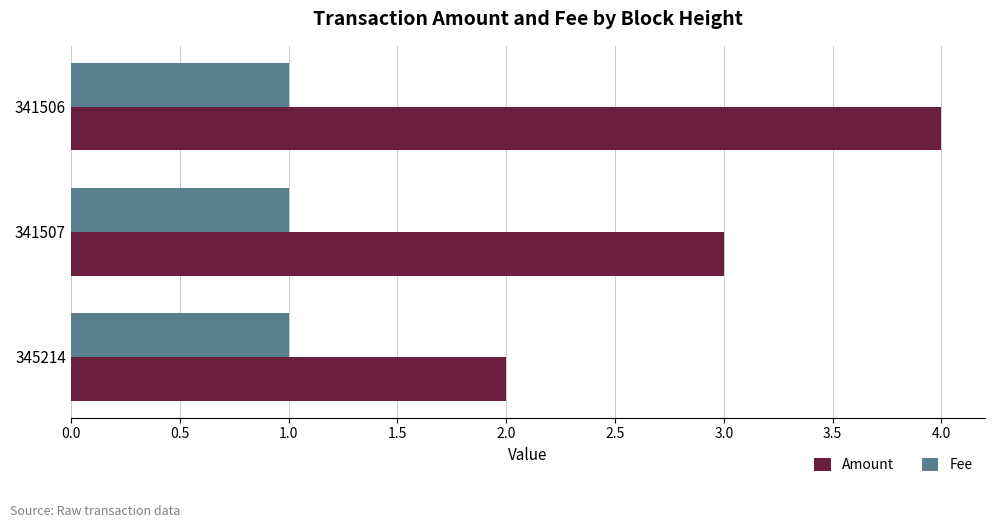

The Fee series shows 0.5 at 341506. True or false?

False